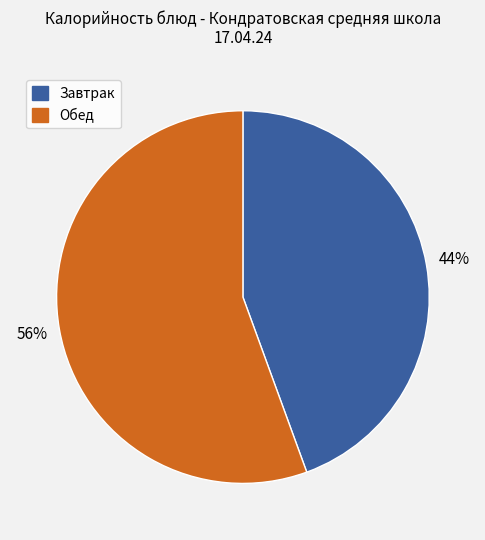

Does any single category account for the majority?

Yes